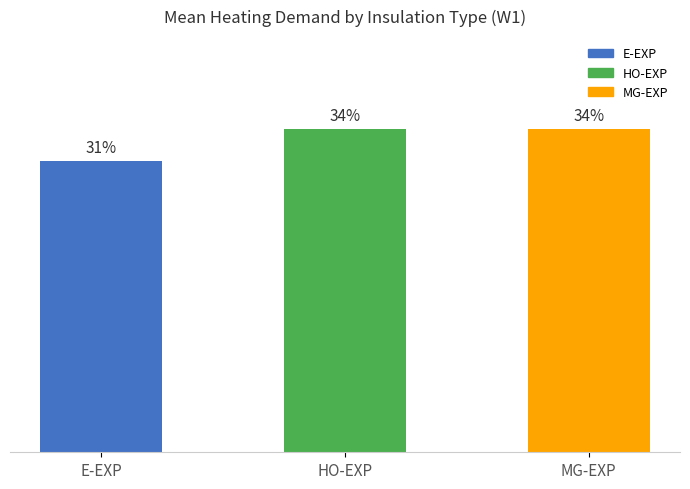

Does the chart contain any negative values?

No